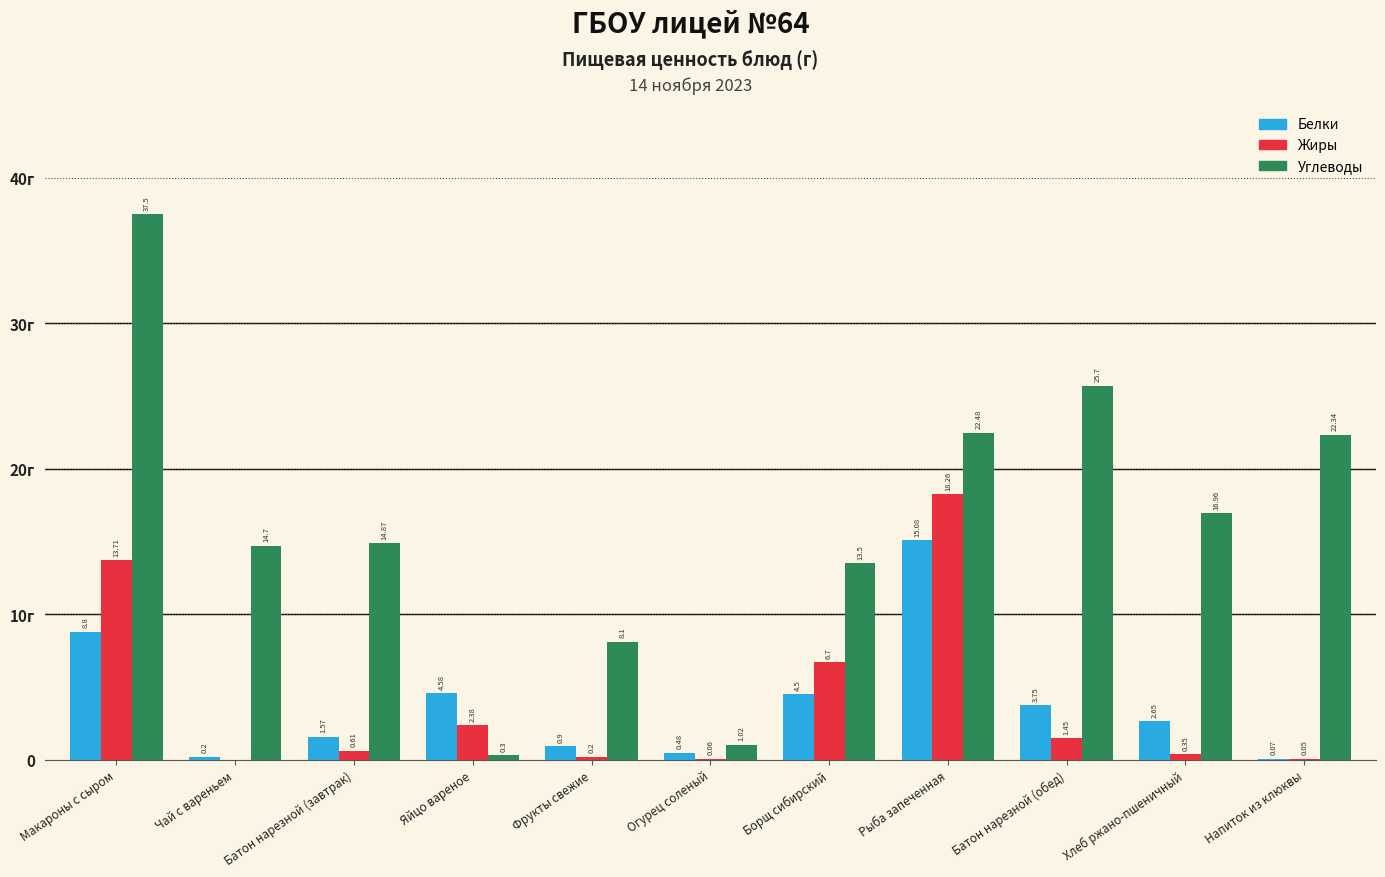

Rank the series by their maximum value, from lowest to highest.

Белки, Жиры, Углеводы